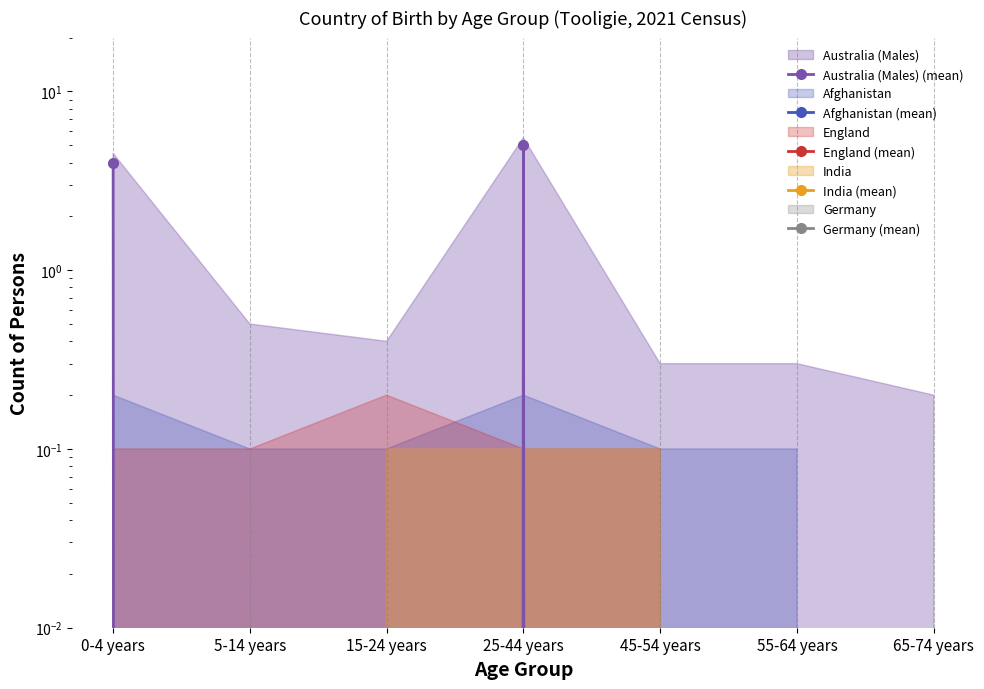

Where is the first local maximum for Australia (Males) (mean)?

25-44 years